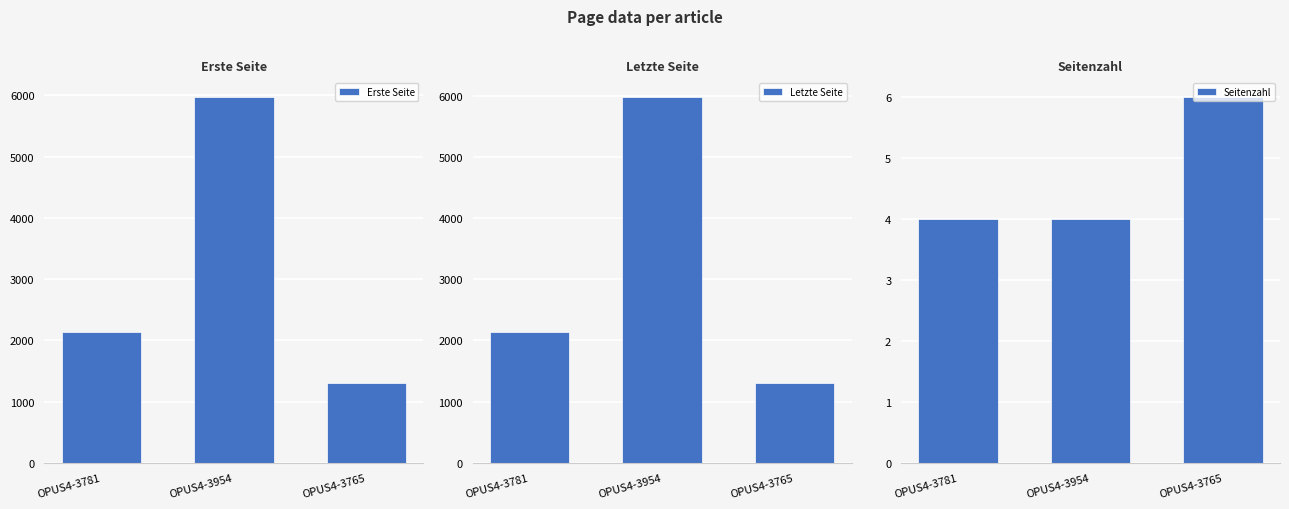

Count the number of data series in this chart.

3